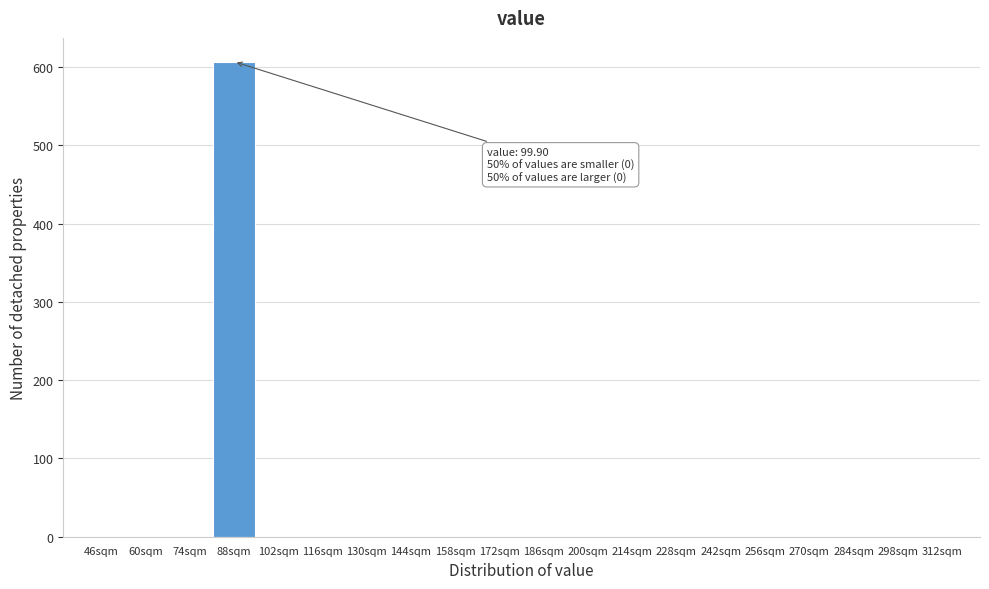

Reading left to right, extract all data points from this chart.

46sqm=0	60sqm=0	74sqm=0	88sqm=607	102sqm=0	116sqm=0	130sqm=0	144sqm=0	158sqm=0	172sqm=0	186sqm=0	200sqm=0	214sqm=0	228sqm=0	242sqm=0	256sqm=0	270sqm=0	284sqm=0	298sqm=0	312sqm=0